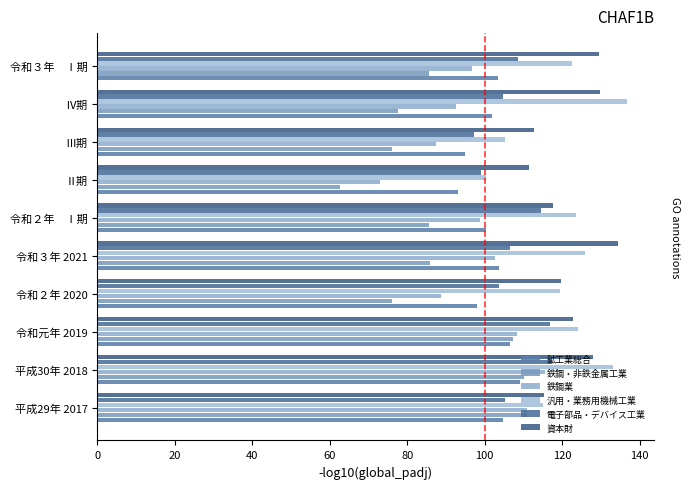

How many series are shown in this chart?

6